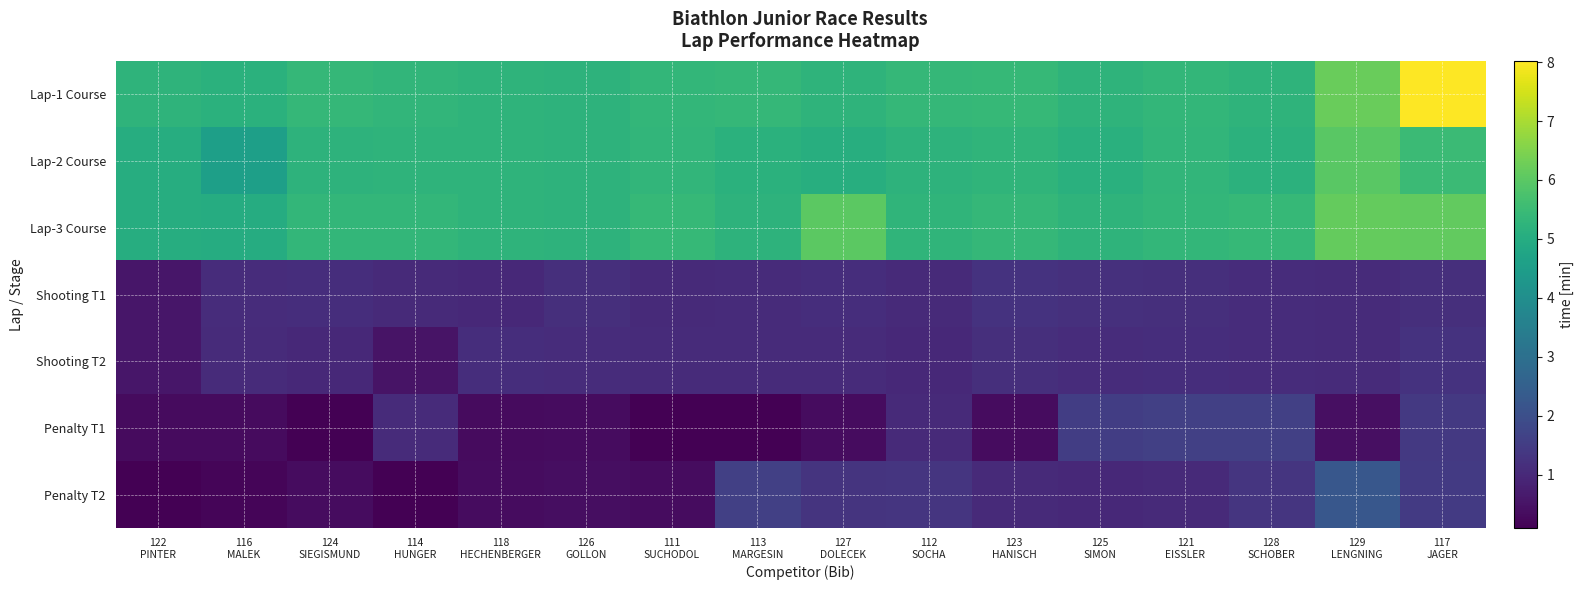

Which series has the widest spread of values?

Lap-1 Course